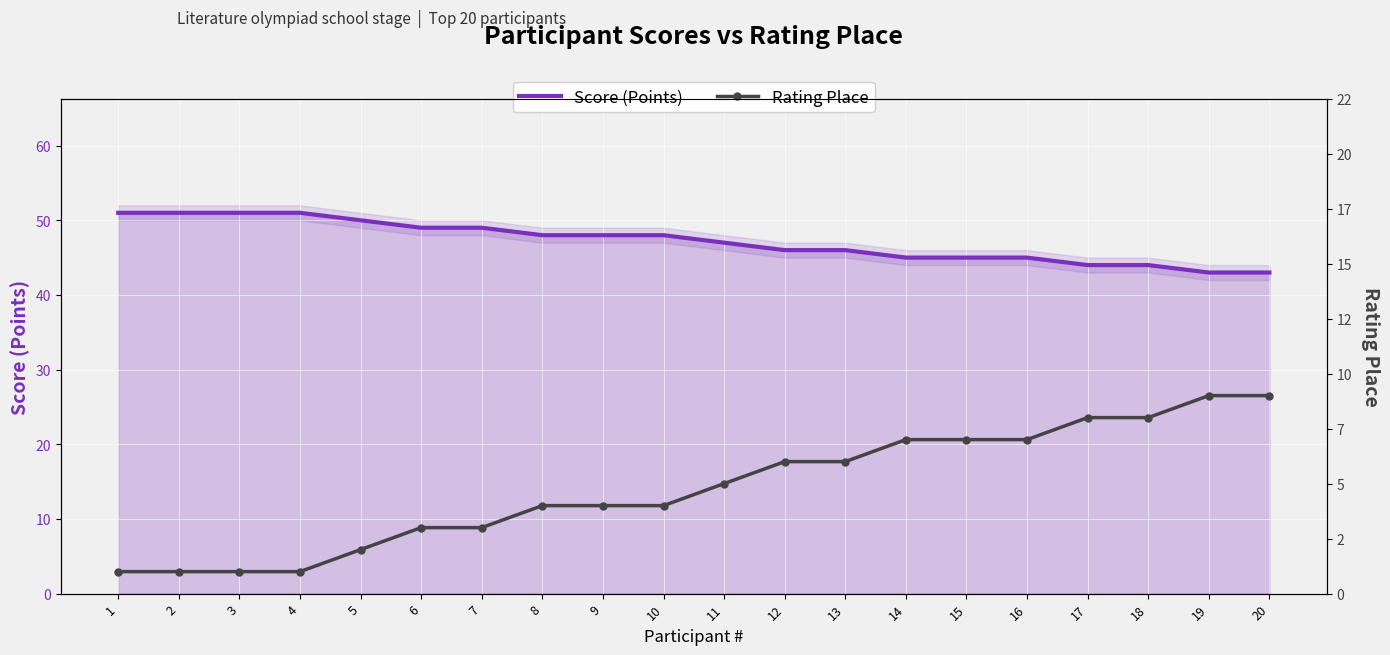

True or false: Rating Place and Score (Points) intersect in this chart.

False